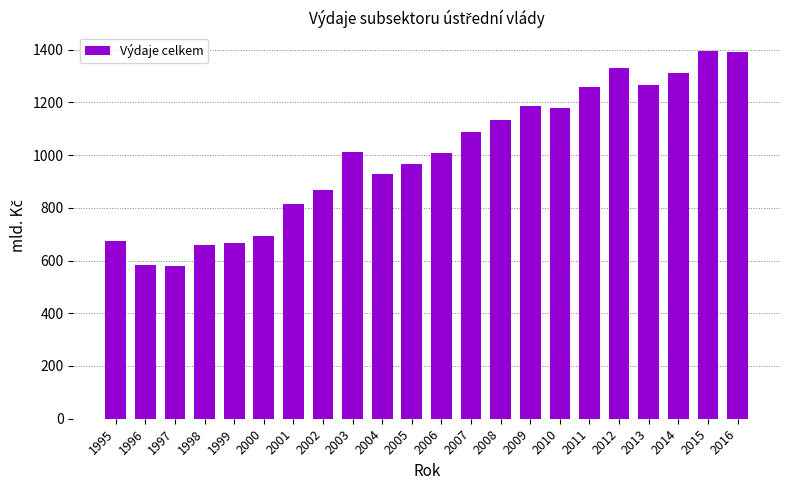

Approximately how many times larger is the value at 2011 compared to 1996?

2.2